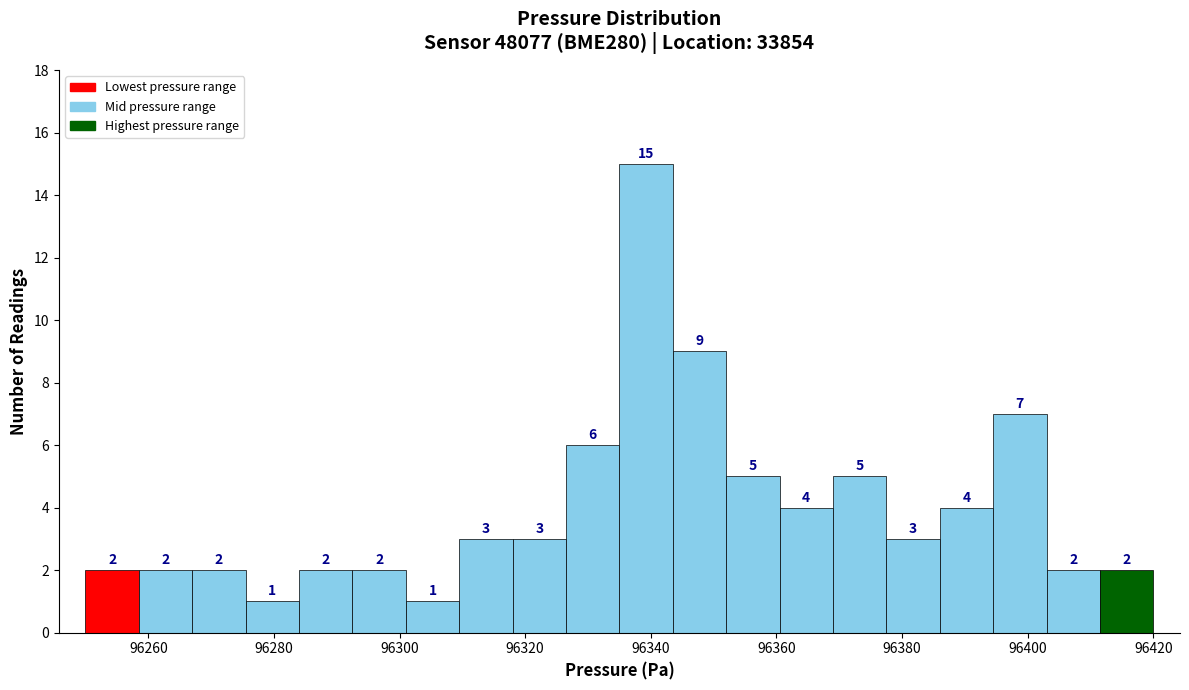

Reading left to right, transcribe this chart: for each bar, give the range it covers on the x-axis and its height. The bar edges are not printed on the chart, so give them approximately, as read against the axis.

96250.0 to 96258.5: 2
96258.5 to 96267.0: 2
96267.0 to 96275.5: 2
96275.5 to 96284.0: 1
96284.0 to 96292.5: 2
96292.5 to 96301.0: 2
96301.0 to 96309.5: 1
96309.5 to 96318.0: 3
96318.0 to 96326.5: 3
96326.5 to 96335.0: 6
96335.0 to 96343.5: 15
96343.5 to 96352.0: 9
96352.0 to 96360.5: 5
96360.5 to 96369.0: 4
96369.0 to 96377.5: 5
96377.5 to 96386.0: 3
96386.0 to 96394.5: 4
96394.5 to 96403.0: 7
96403.0 to 96411.5: 2
96411.5 to 96420.0: 2